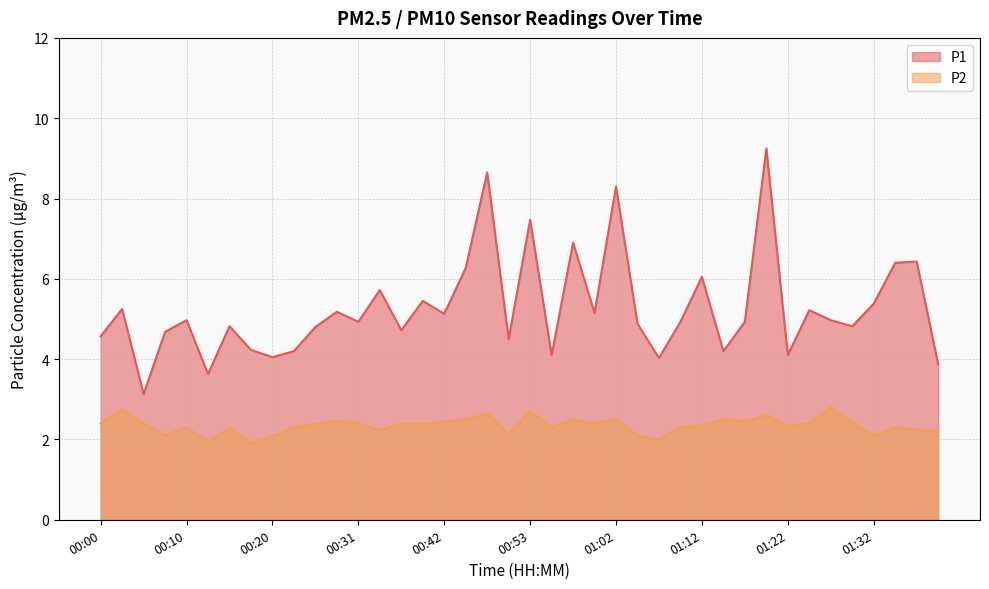

What are all the series names shown in the legend?

P1, P2